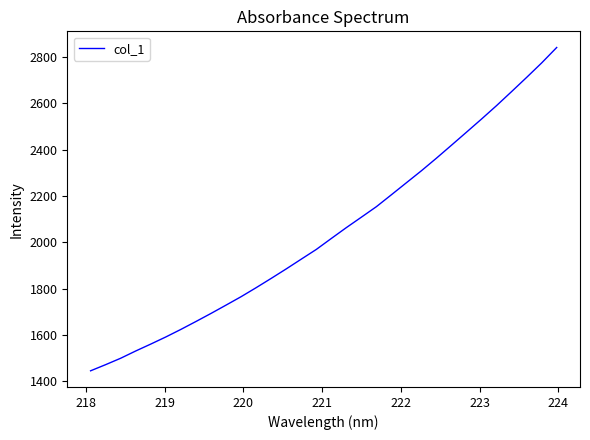

What is the difference between the maximum and minimum values?

1394.6